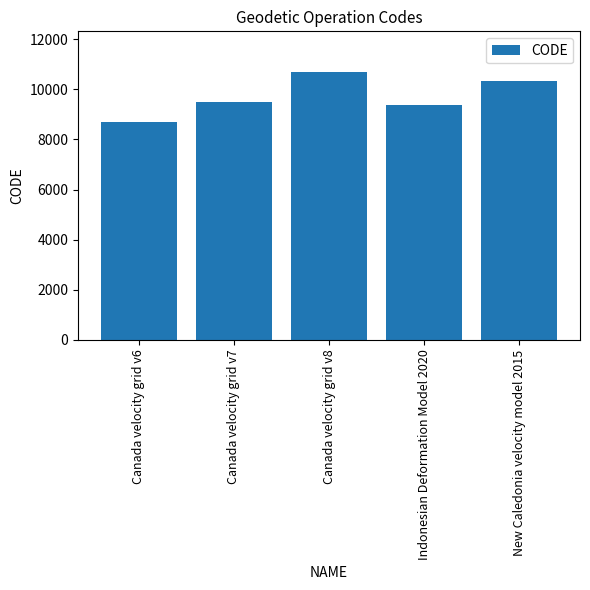

Where is the data nearest to the value 9691?

Canada velocity grid v7